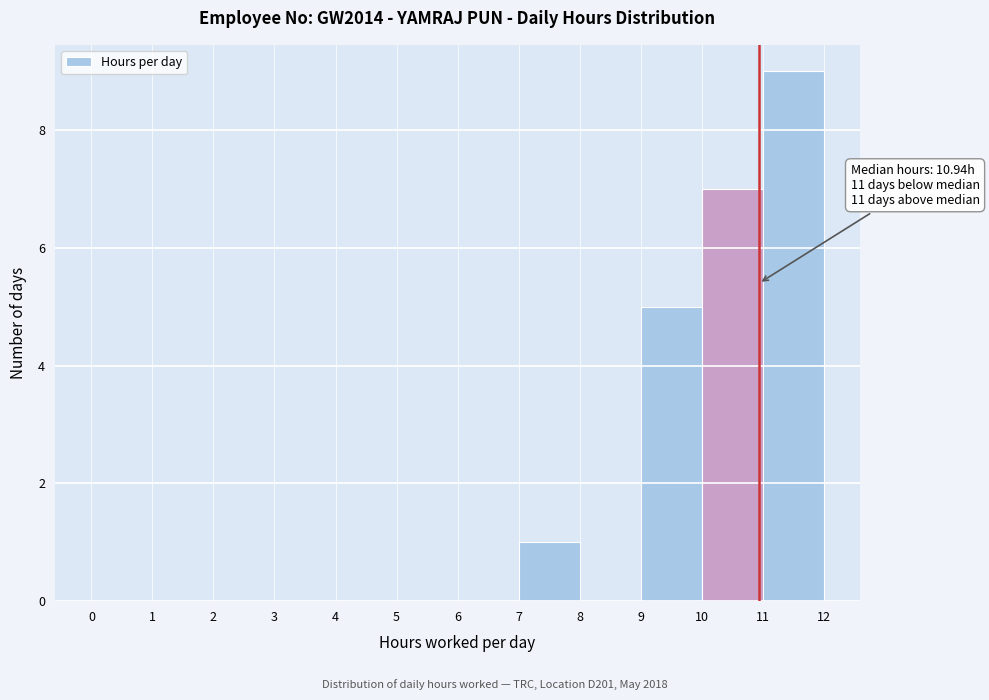

Over which range of the x-axis is the bar tallest?

11 to 12